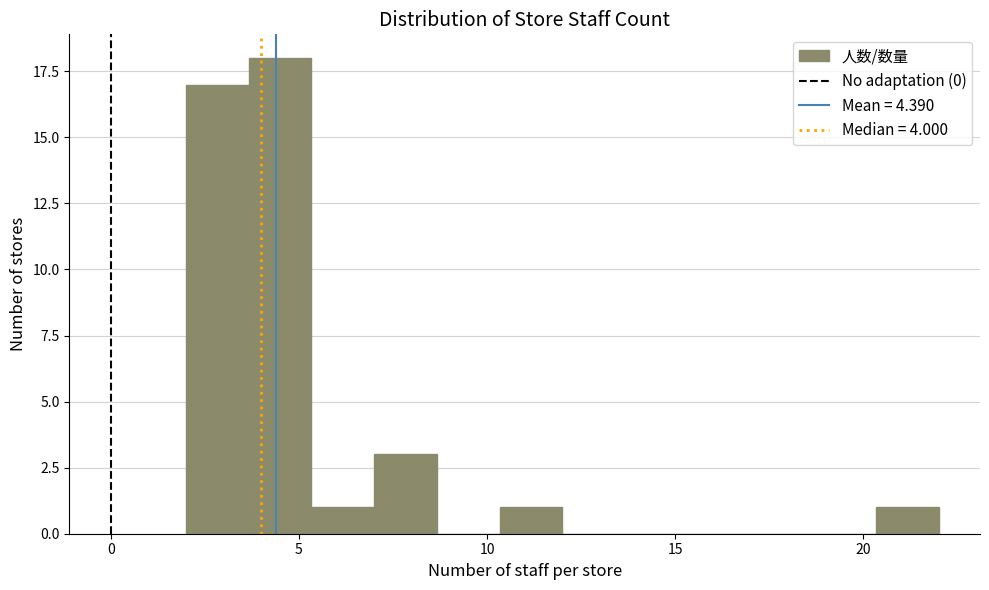

Read against the x-axis, roughly where is the centre of the tallest bar?

4.5